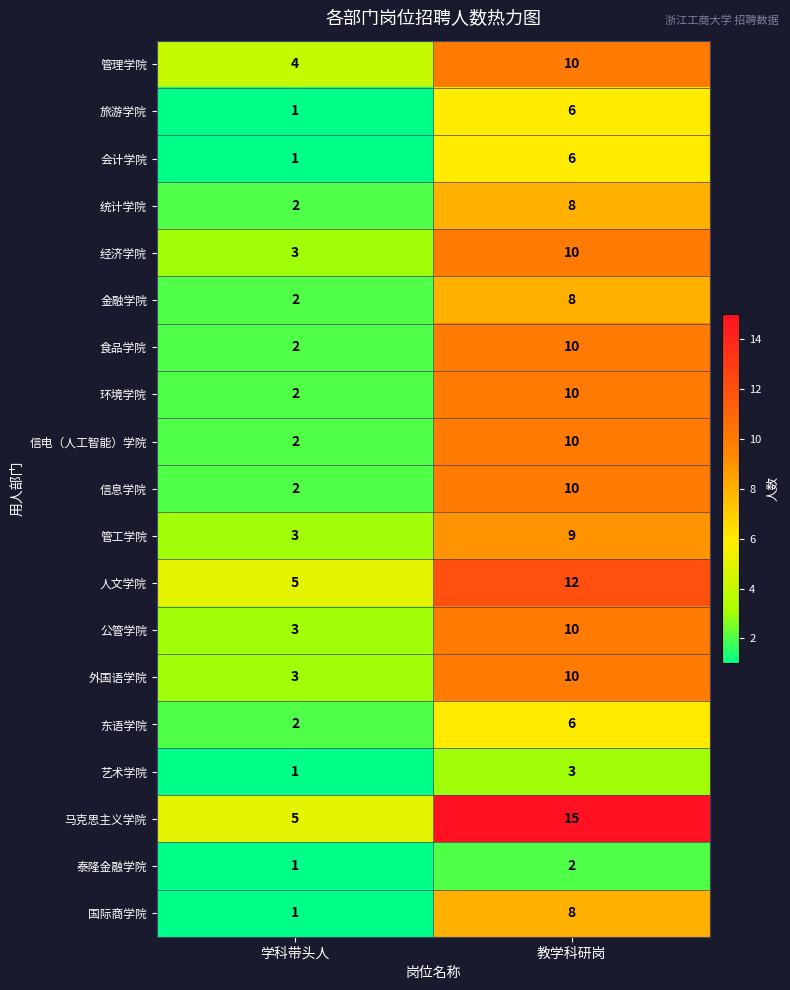

Is it true that 东语学院 equals 2 at 学科带头人?

True